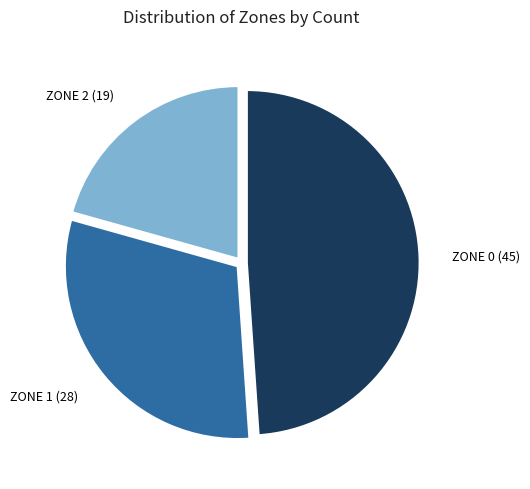

Does any single category account for the majority?

No